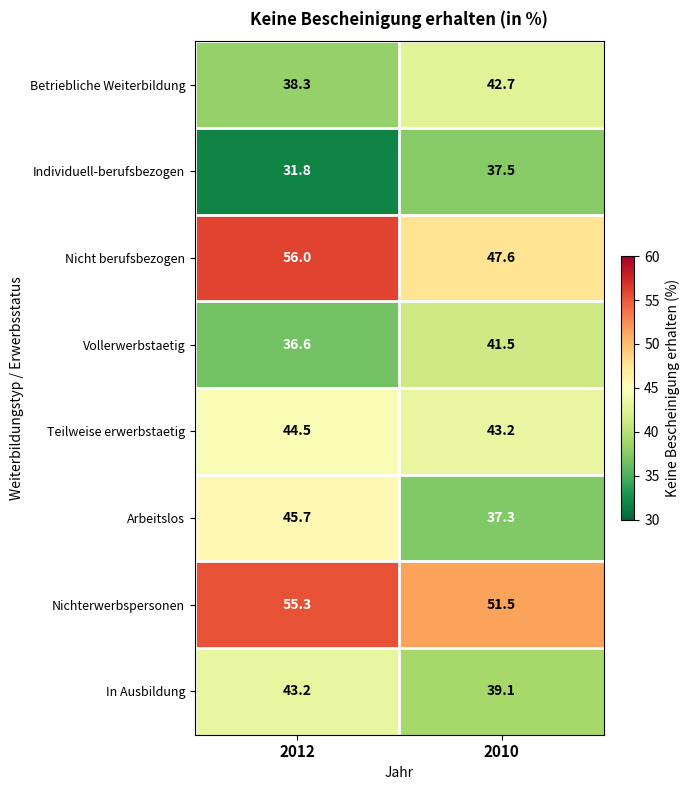

What is the difference between the highest and lowest values at 2010?

14.2